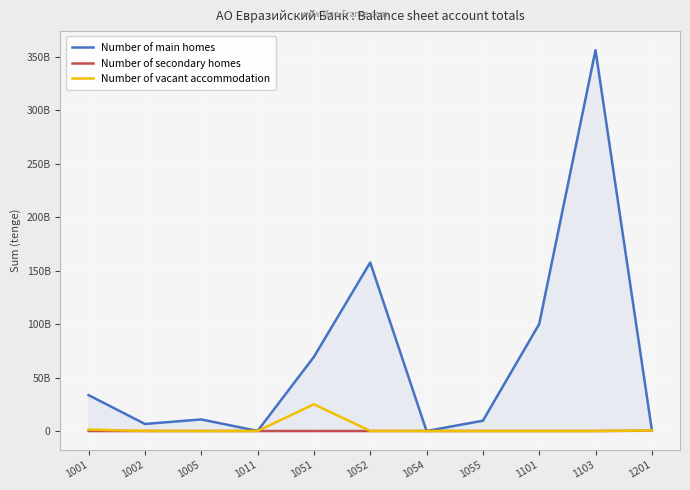

True or false: Number of secondary homes and Number of vacant accommodation cross at least once.

True